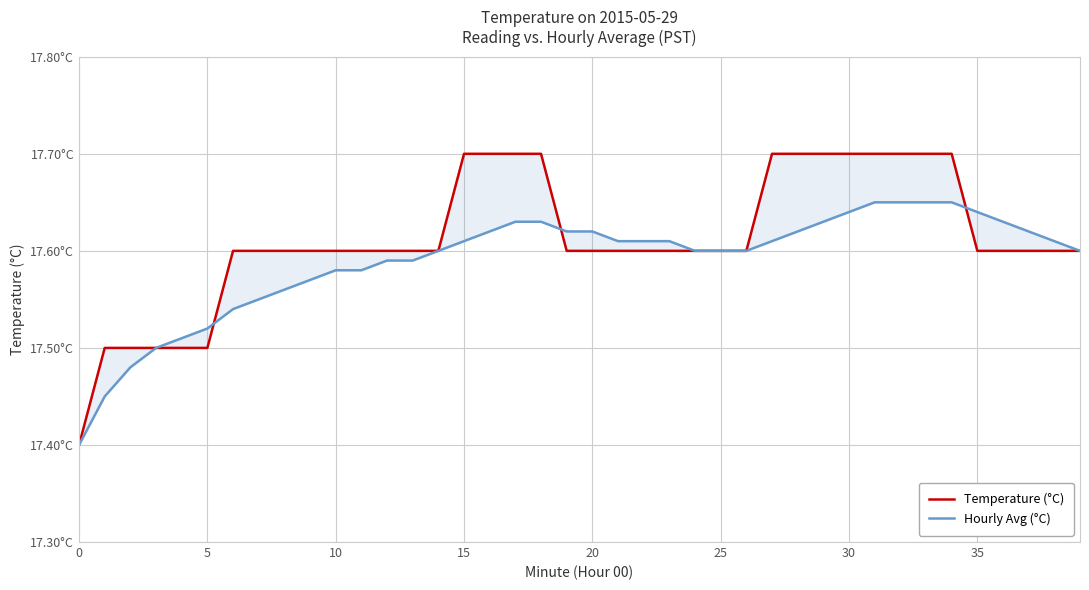

What is the total value across all series at 11?

35.2